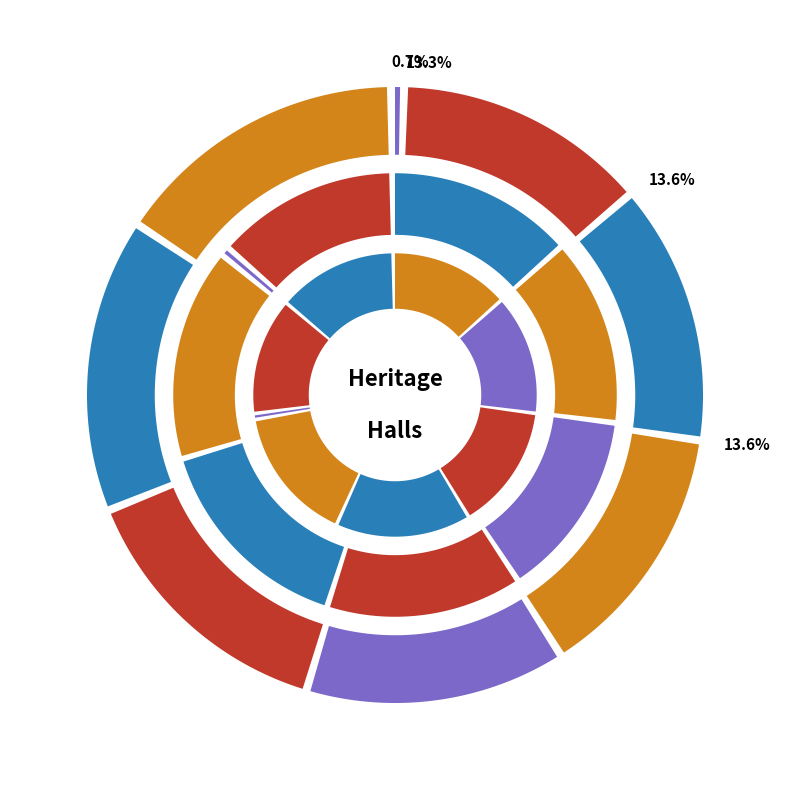

Is it true that St Stephen's Hall is 20% of the pie?

False